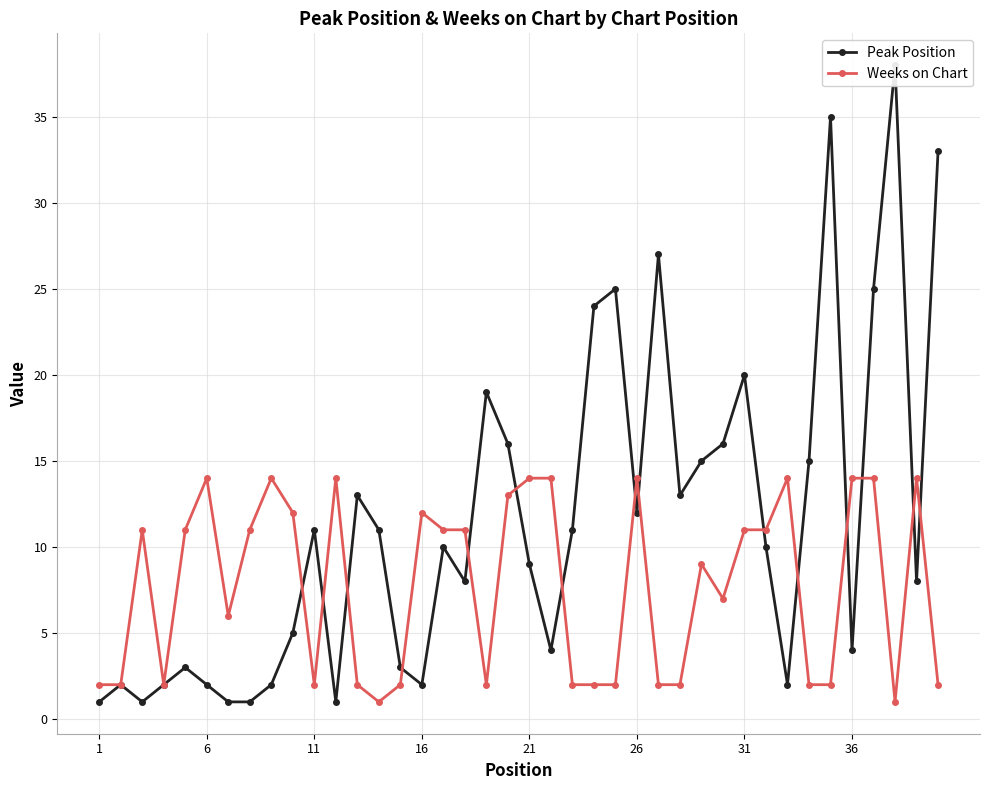

True or false: Weeks on Chart has more than 0 points higher than both neighbors.

True